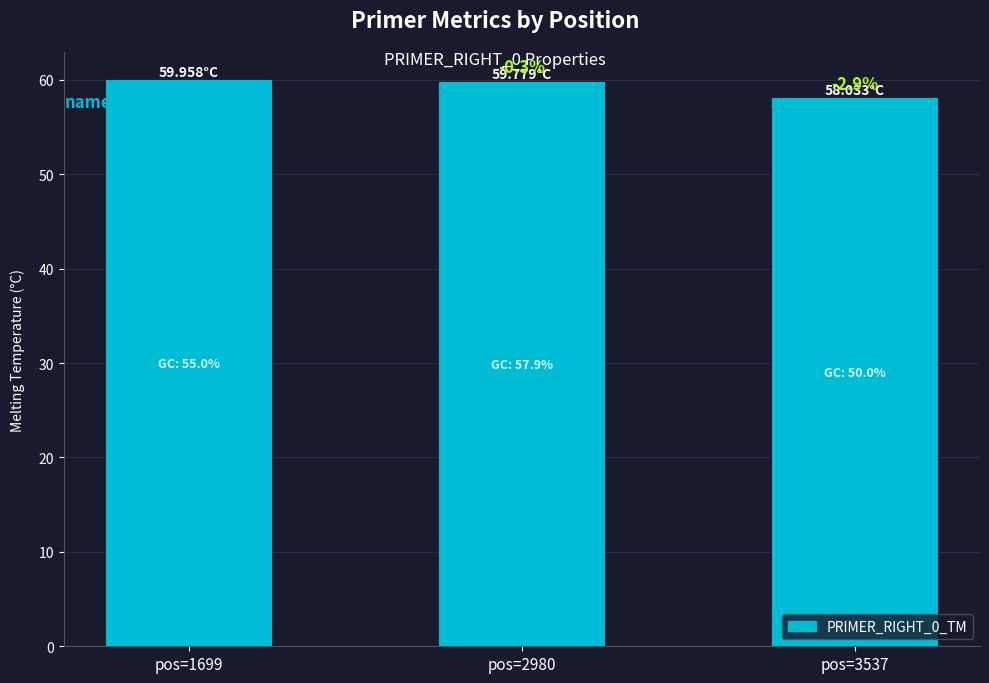

Is it true that the value at pos=2980 is 59.8?

True